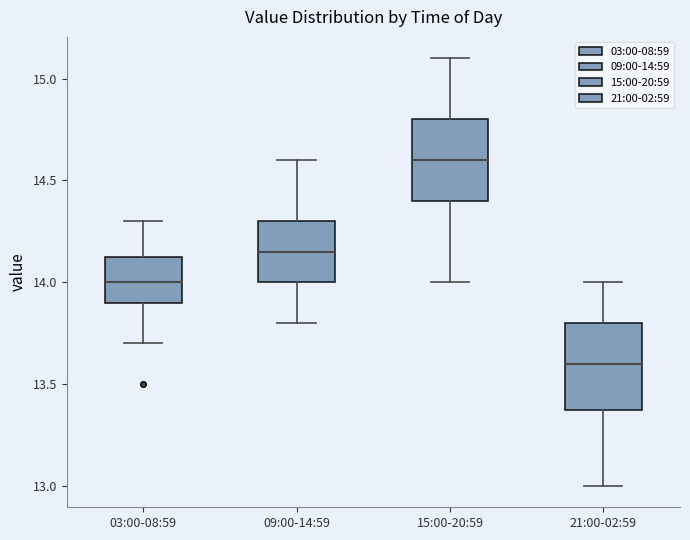

Reading left to right, transcribe this box plot: for each box, give where its median line is, the range the box spans, and where its two whiskers end, as read against the y-axis. The values are not printed on the chart, so give them approximately, as read against the axis.

03:00-08:59: median 14.00, box 13.90 to 14.15, whiskers 13.70 to 14.30
09:00-14:59: median 14.15, box 14.00 to 14.30, whiskers 13.80 to 14.60
15:00-20:59: median 14.60, box 14.40 to 14.80, whiskers 14.00 to 15.10
21:00-02:59: median 13.60, box 13.40 to 13.80, whiskers 13.00 to 14.00